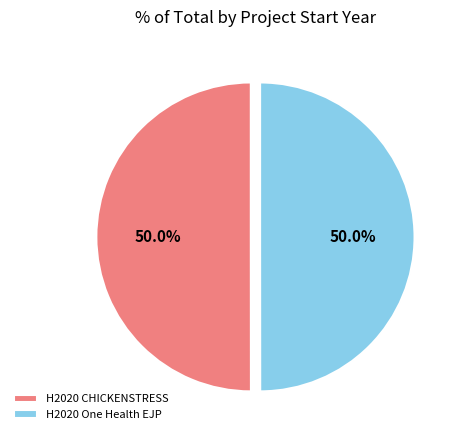

Approximately how many times larger is the value at H2020 One Health EJP compared to H2020 CHICKENSTRESS?

1.0